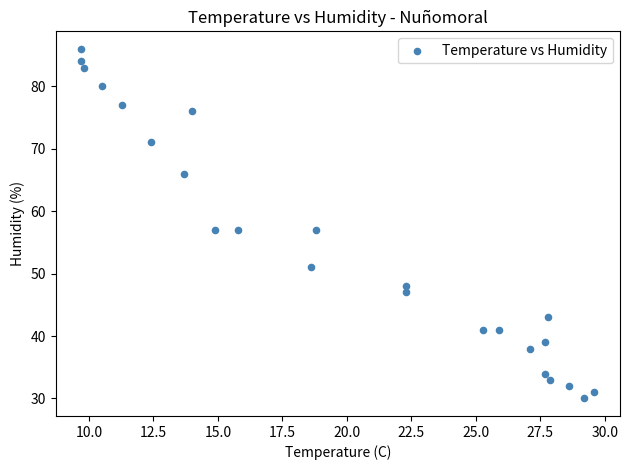

What is the range of Y values (max minus min)?

56